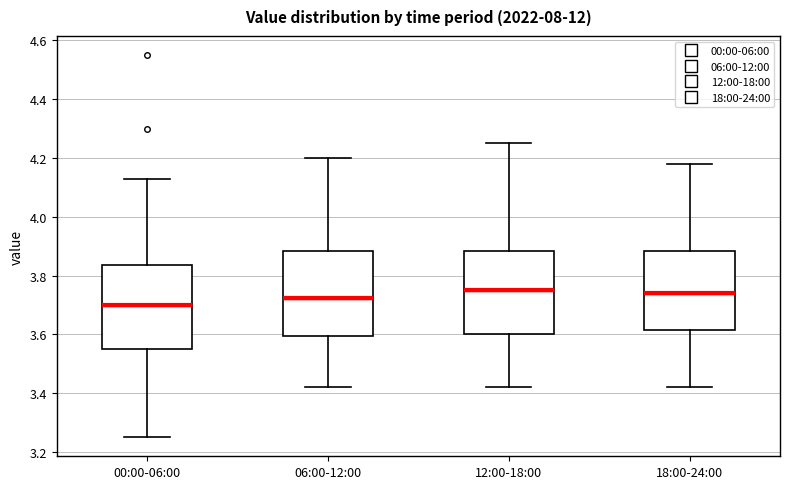

Where is the upper edge of the box for 00:00-06:00 on the y-axis? The values are not printed on the chart, so give them approximately, as read against the axis.

3.84